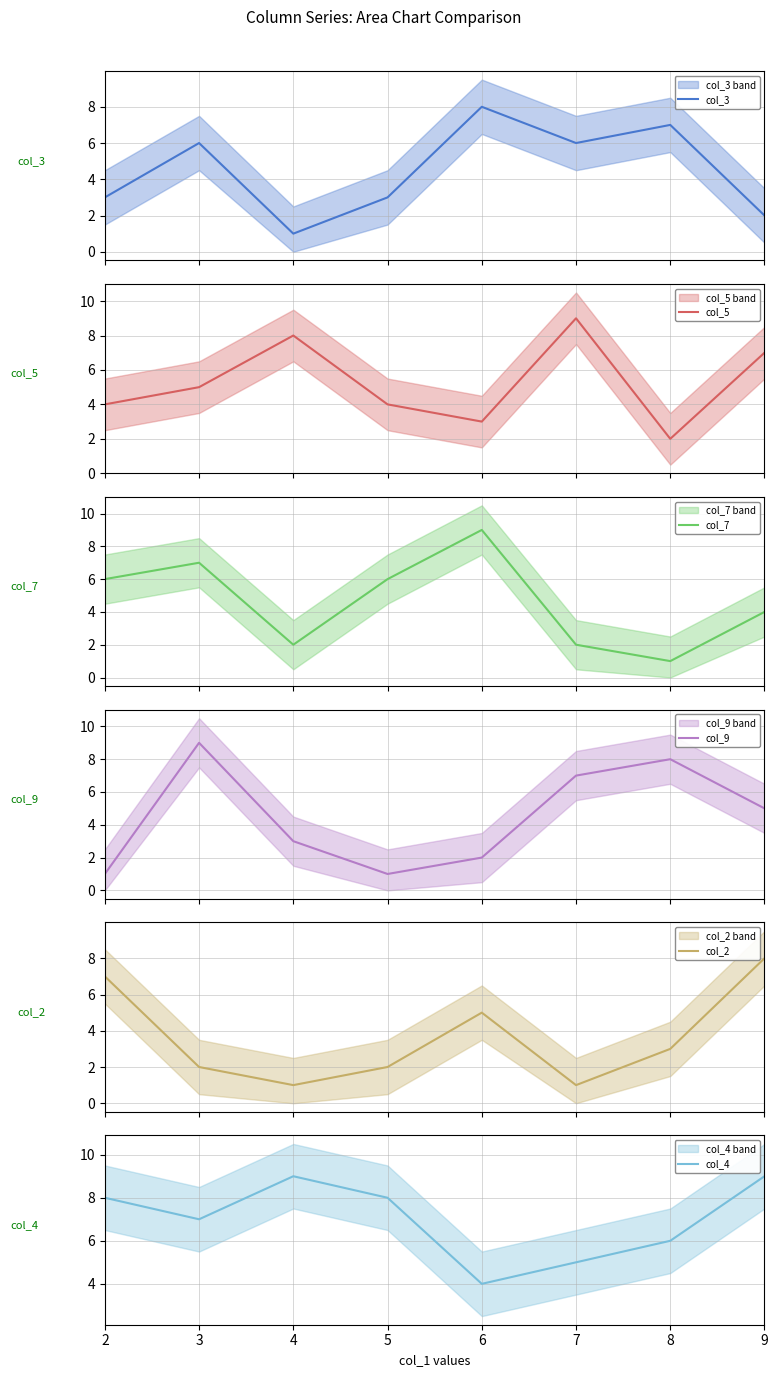

The col_2 series shows 3 at 5. True or false?

False